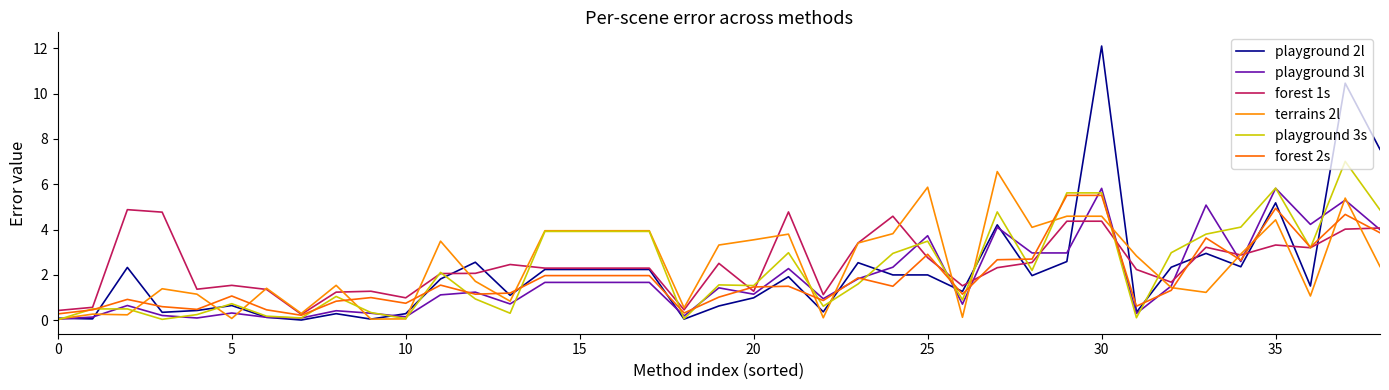

Which series ends up on top after the final intersection of forest 2s and playground 2l?

playground 2l